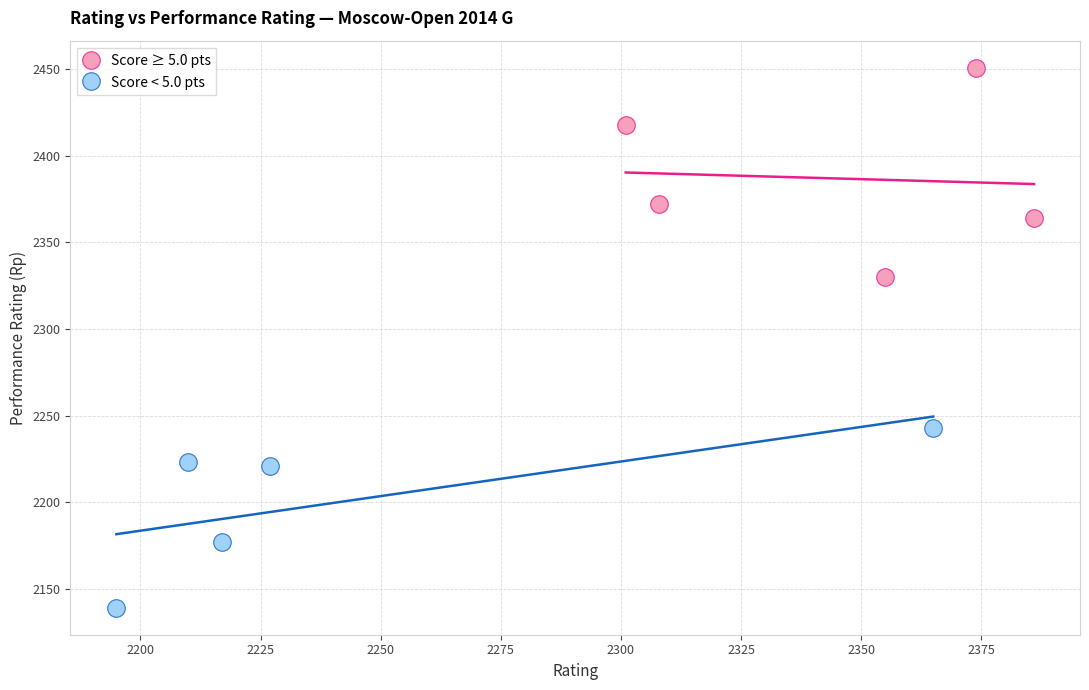

Which series contains the lowest Y value?

Score < 5.0 pts